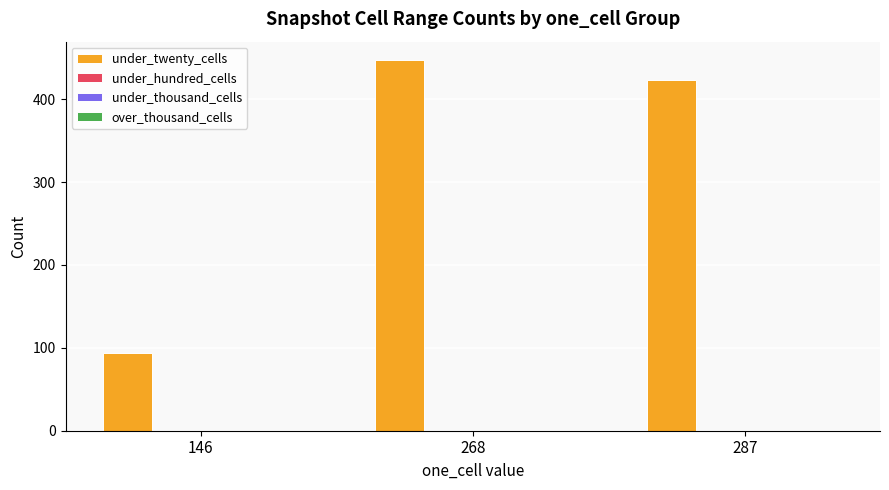

What is the value of the 3rd bar from the left?

423